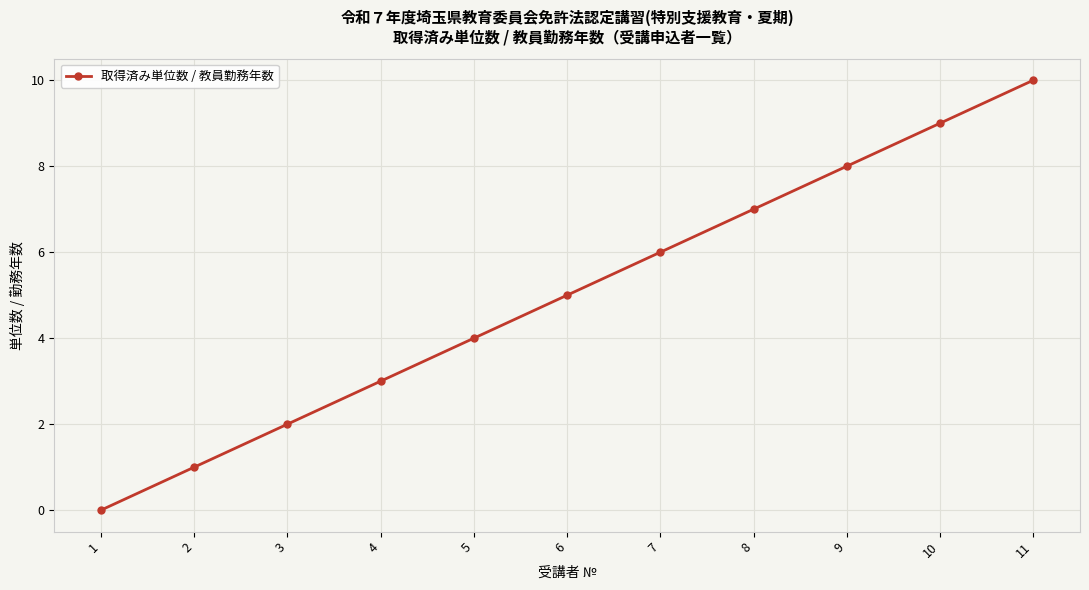

Which category has the highest value across all series?

11